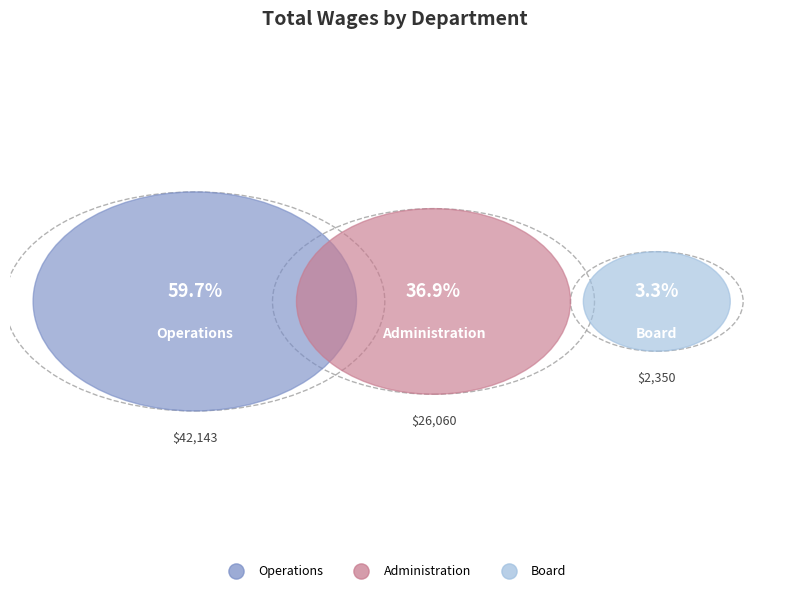

What is the largest slice in the pie chart?

Operations